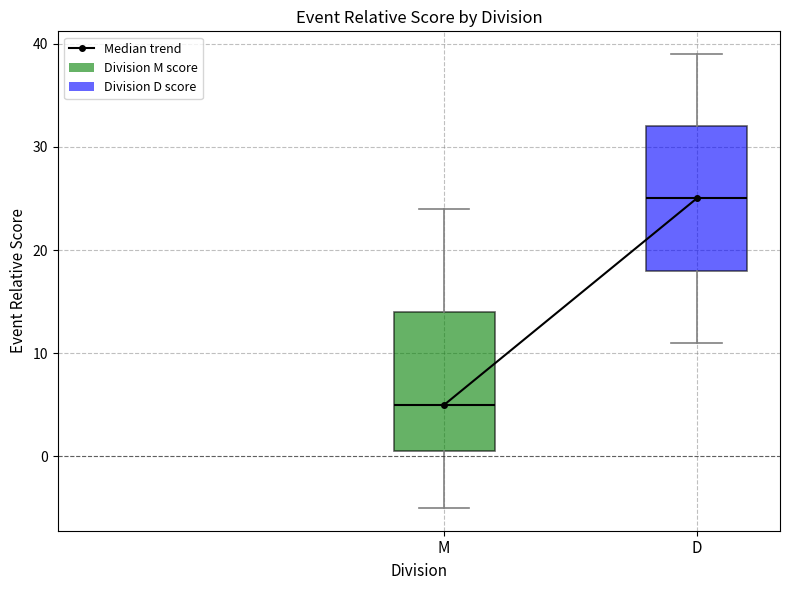

Reading left to right, read every box against the y-axis: the position of its median line, the range the box covers, and the ends of its whiskers. The values are not printed on the chart, so give them approximately, as read against the axis.

M: median 5, box 1 to 14, whiskers -5 to 24
D: median 25, box 18 to 32, whiskers 11 to 39